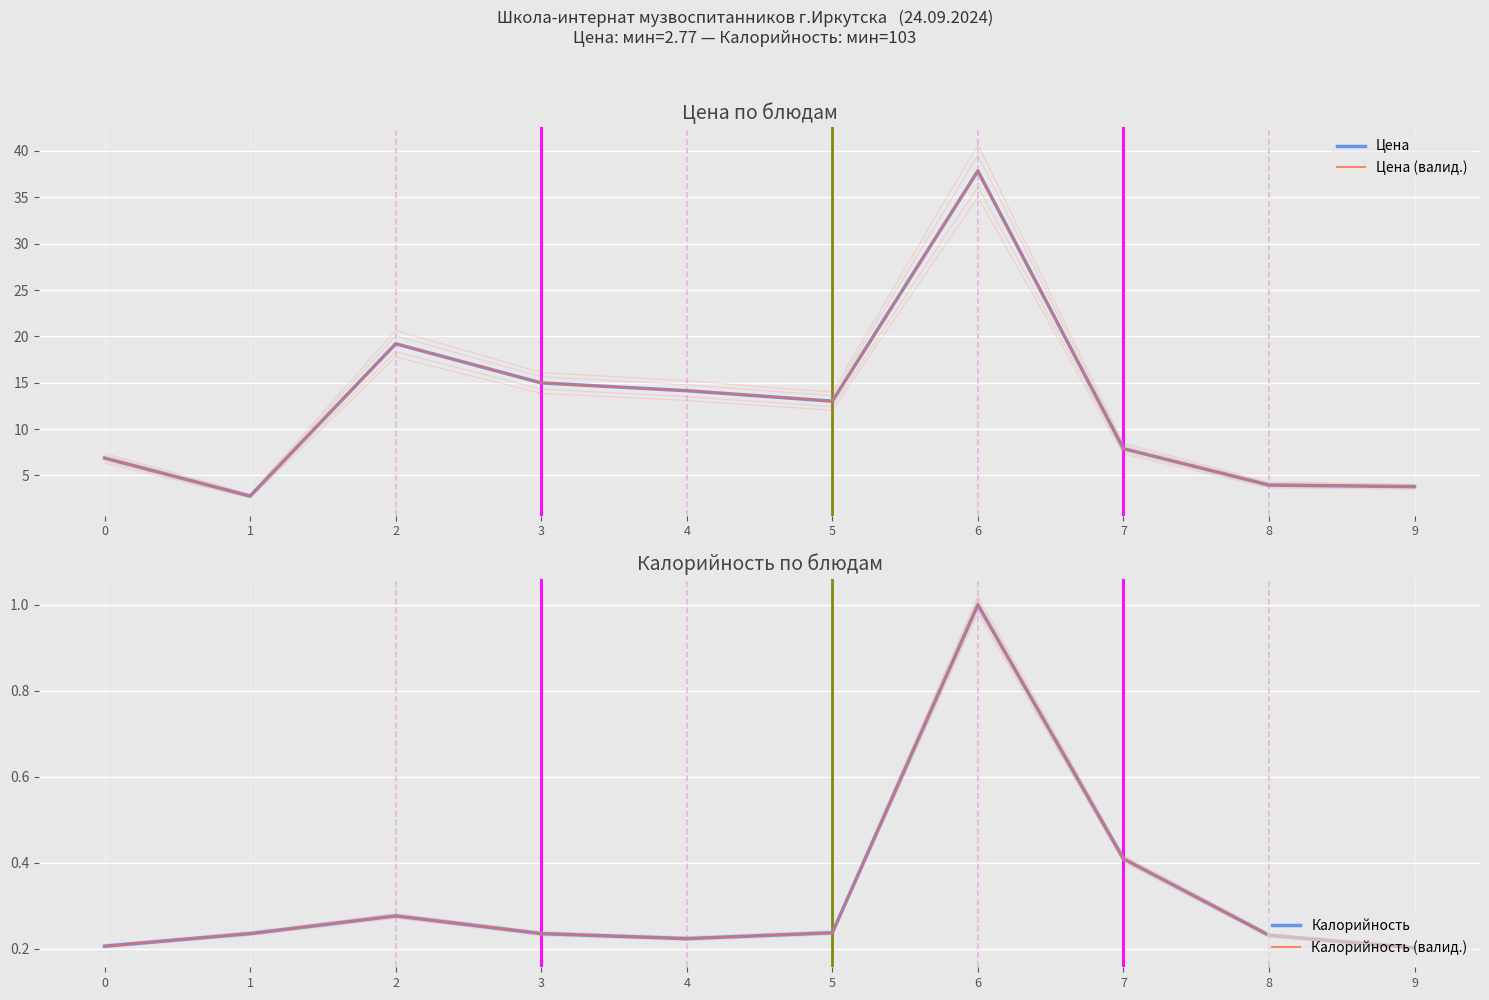

True or false: Калорийность (валид.) and Калорийность intersect in this chart.

False